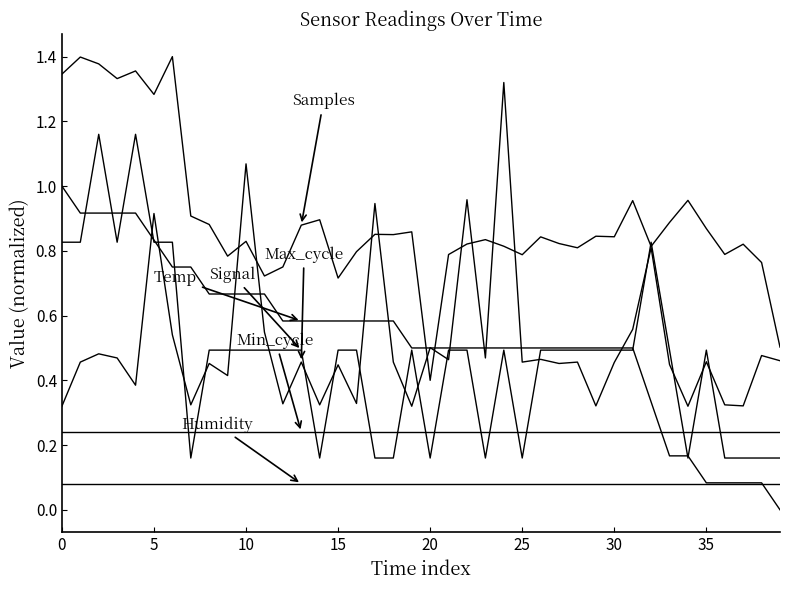

Is this an area chart (filled region under the line)?

No